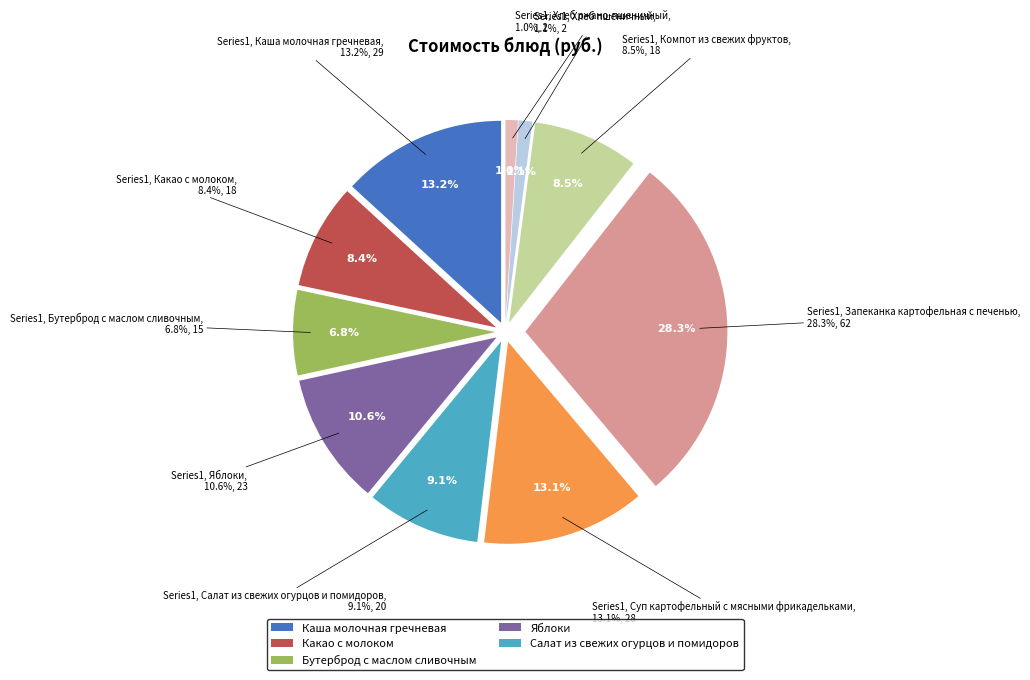

What percentage is the Хлеб пшеничный slice, to the nearest percent?

1%